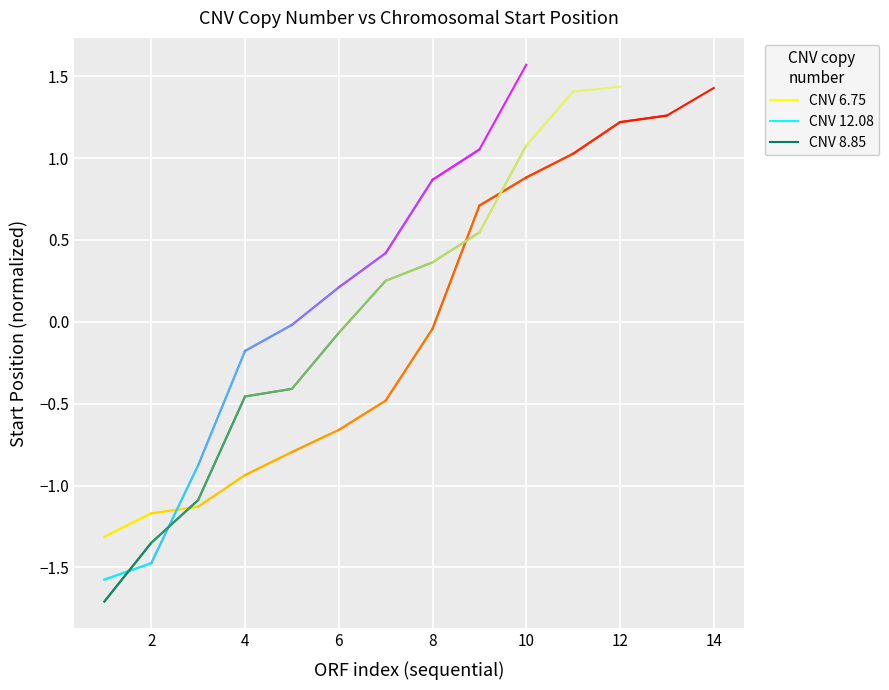

Count the number of data series in this chart.

3